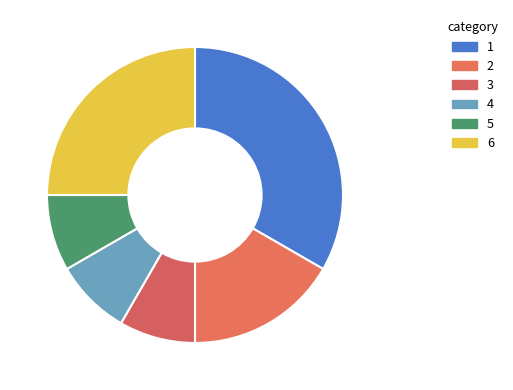

Count the number of slices in the pie.

6